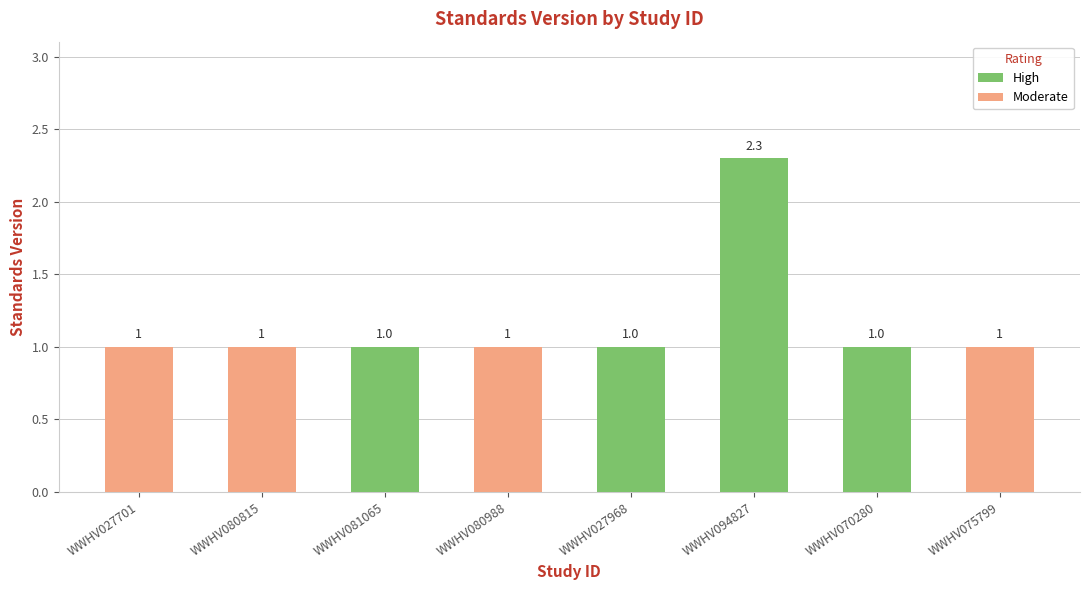

Reading left to right, what are all the values shown in this chart?

High: 1.0	1.0	2.3	1.0
Moderate: 1.0	1.0	1.0	1.0